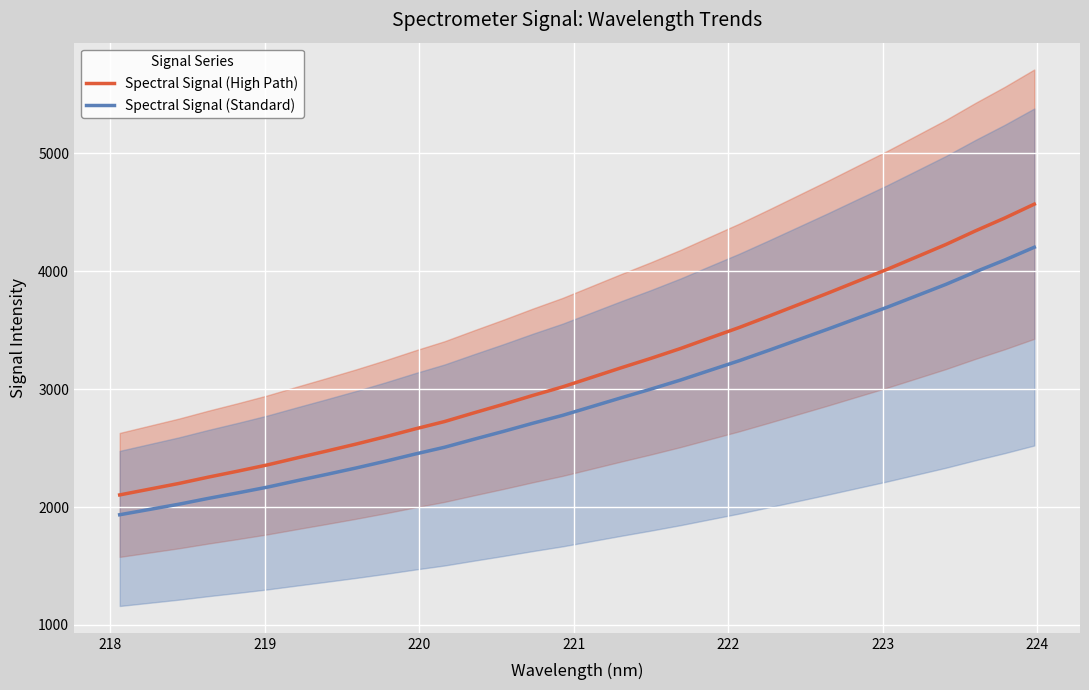

Count the number of data series in this chart.

2